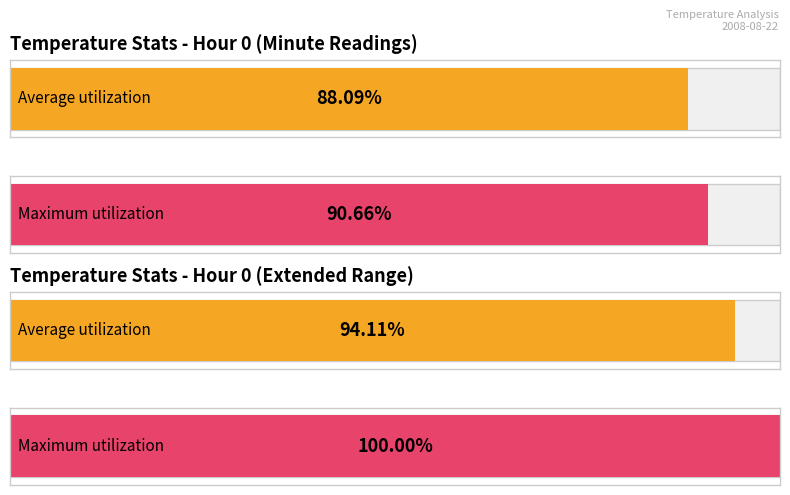

What are all the series names shown in the legend?

Average utilization, Maximum utilization